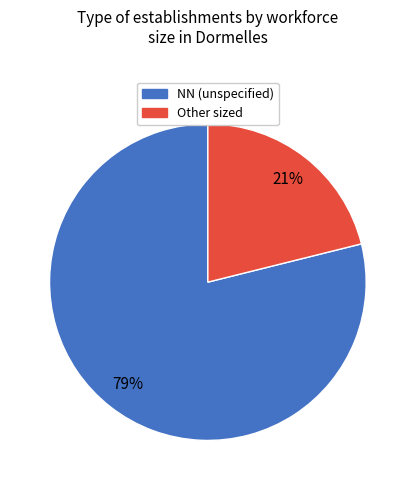

Is there a majority slice in this chart?

Yes